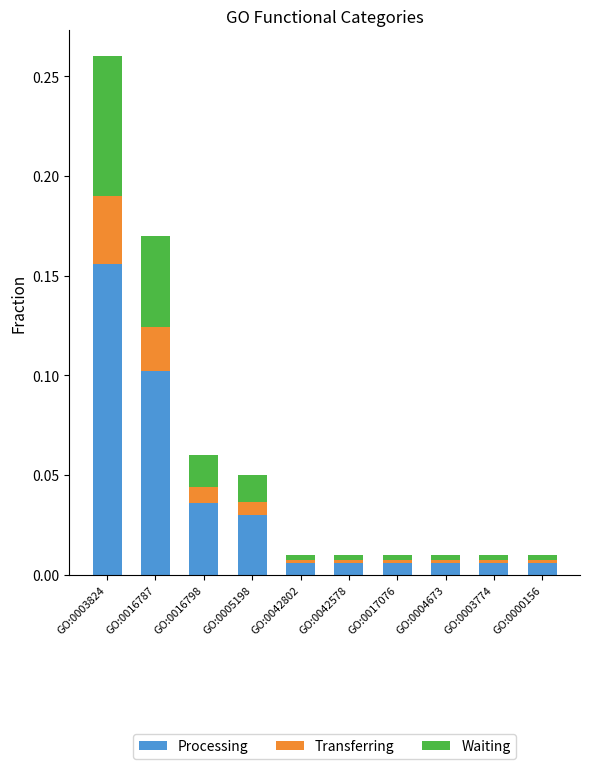

Which category has the highest value in the Processing series?

GO:0003824